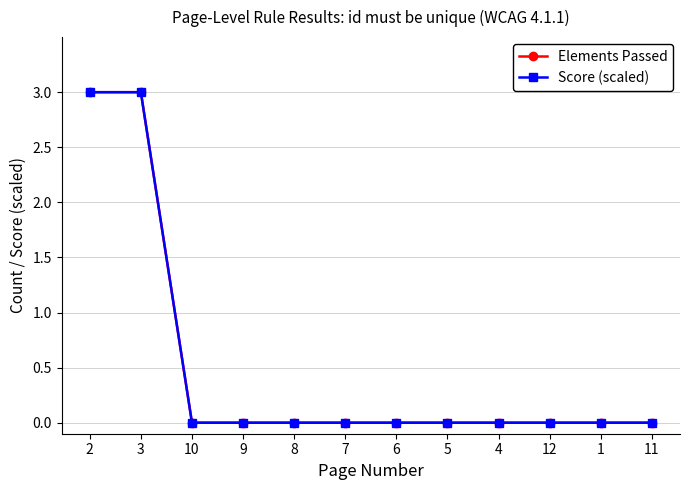

Reading right to left, list all the values displayed in this chart.

Elements Passed: 0	0	0	0	0	0	0	0	0	0	3	3
Score (scaled): 0	0	0	0	0	0	0	0	0	0	3	3